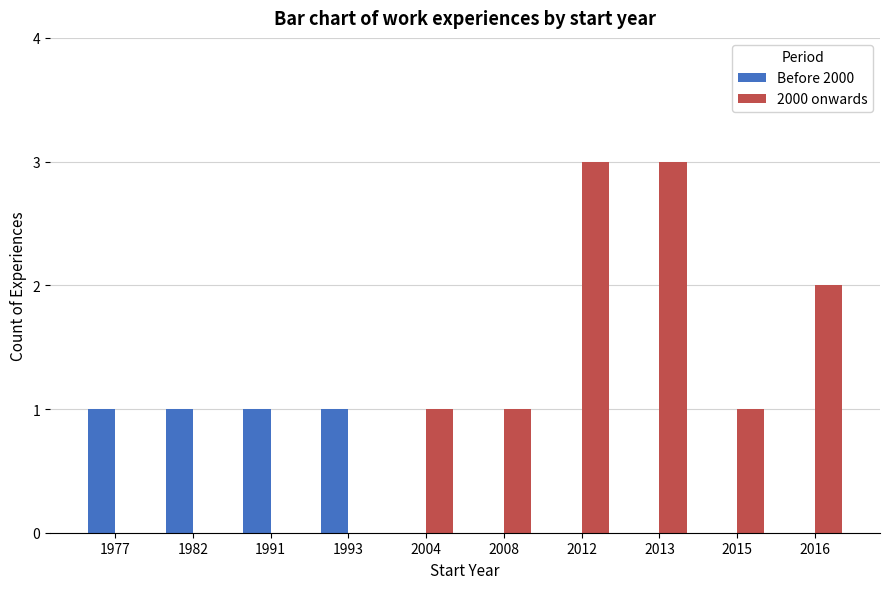

What is the sum of all 2000 onwards values?

11